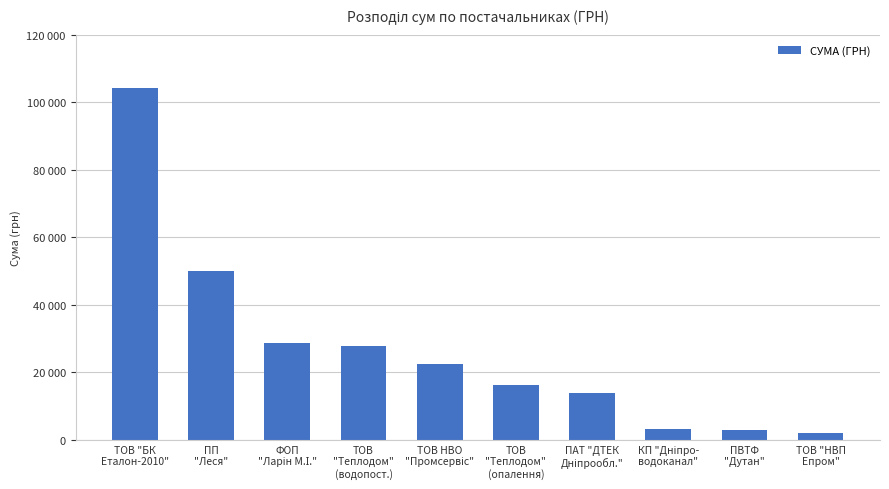

Does the chart contain stacked bars?

No